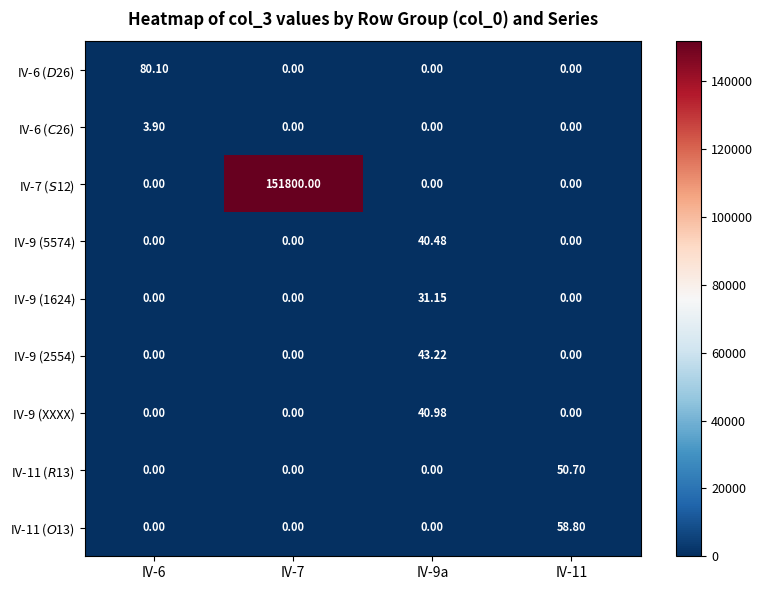

Which has a higher value, IV-6 or IV-11?

IV-6